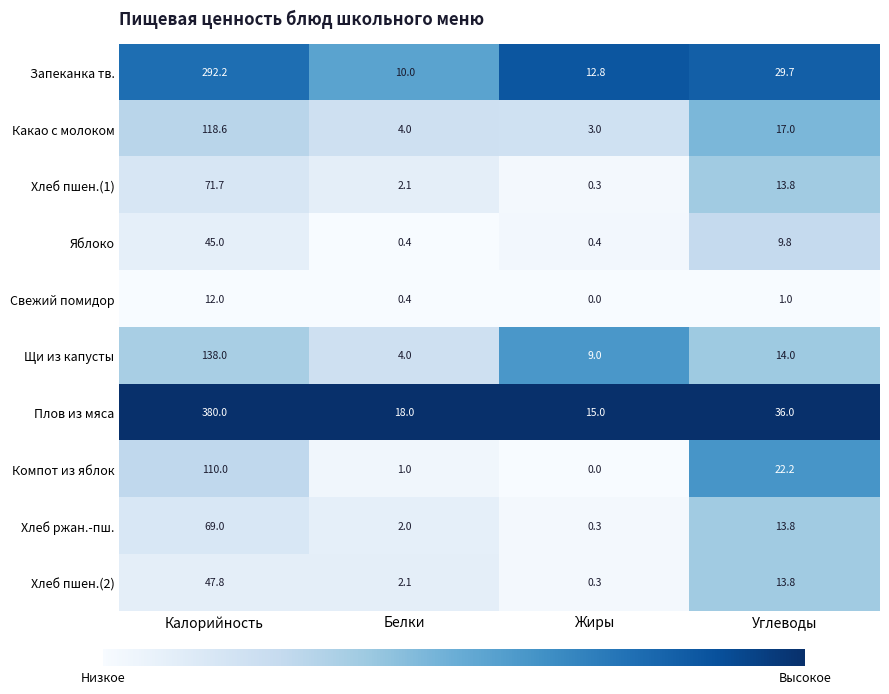

Read the Запеканка тв. value at Углеводы.

29.7